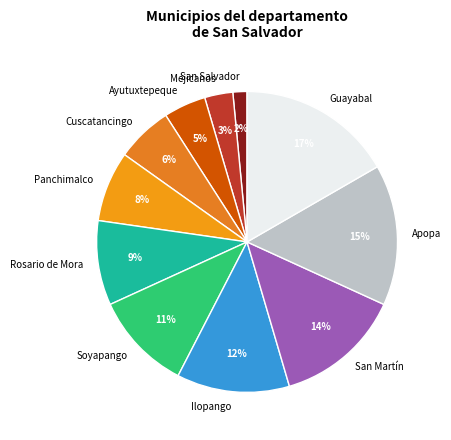

True or false: Soyapango accounts for 11% of the total.

True